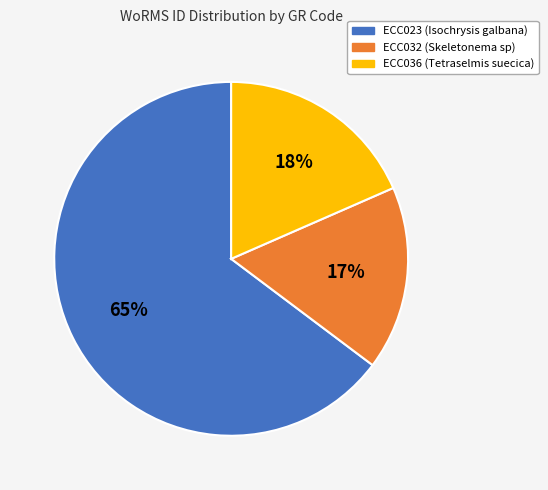

How many segments does this pie chart have?

3